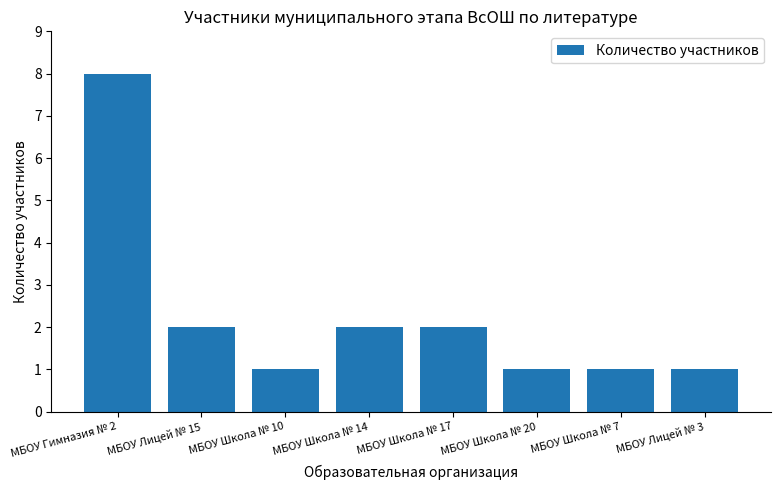

What is the minimum value shown in the chart?

1